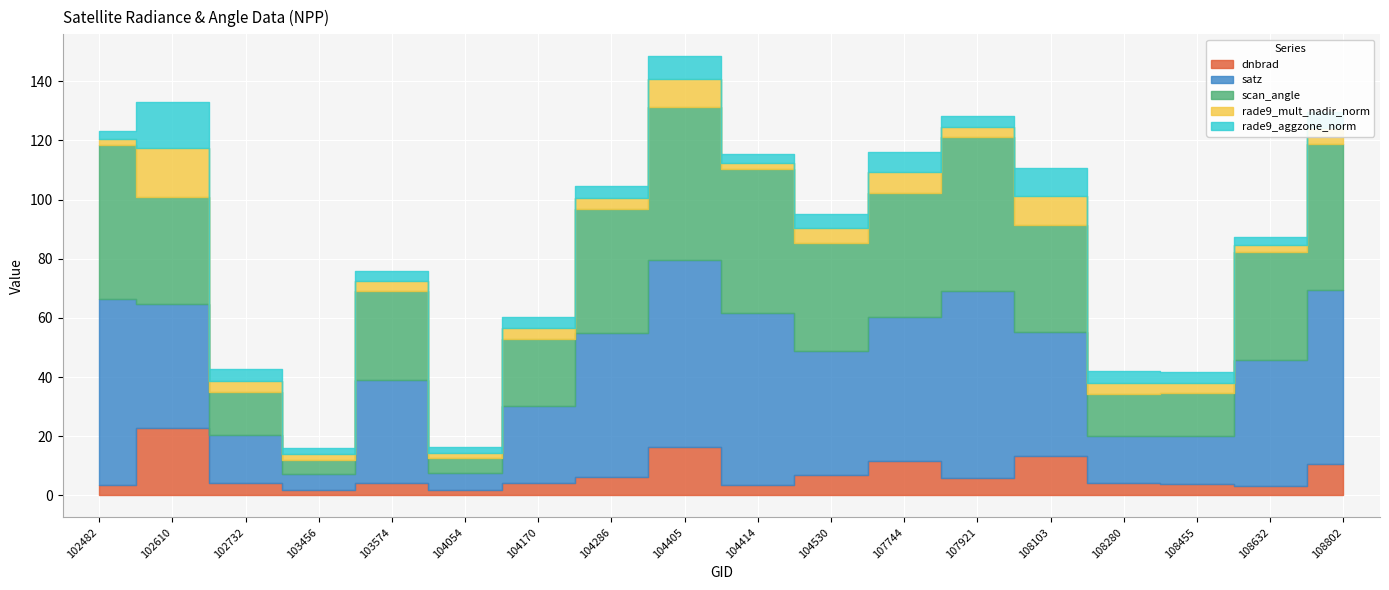

At which label does dnbrad first exceed 4?

102610